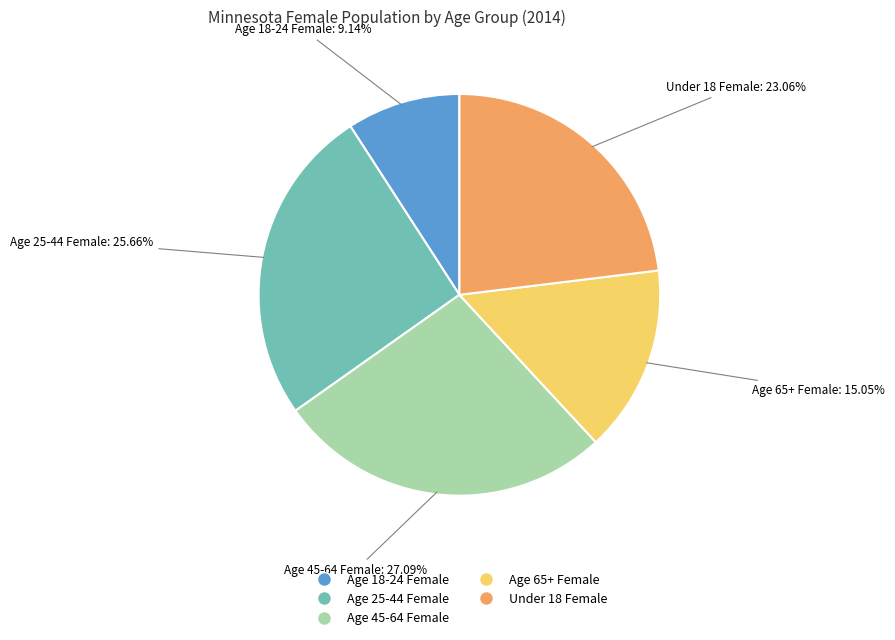

Is Age 45-64 Female the majority of the pie?

No